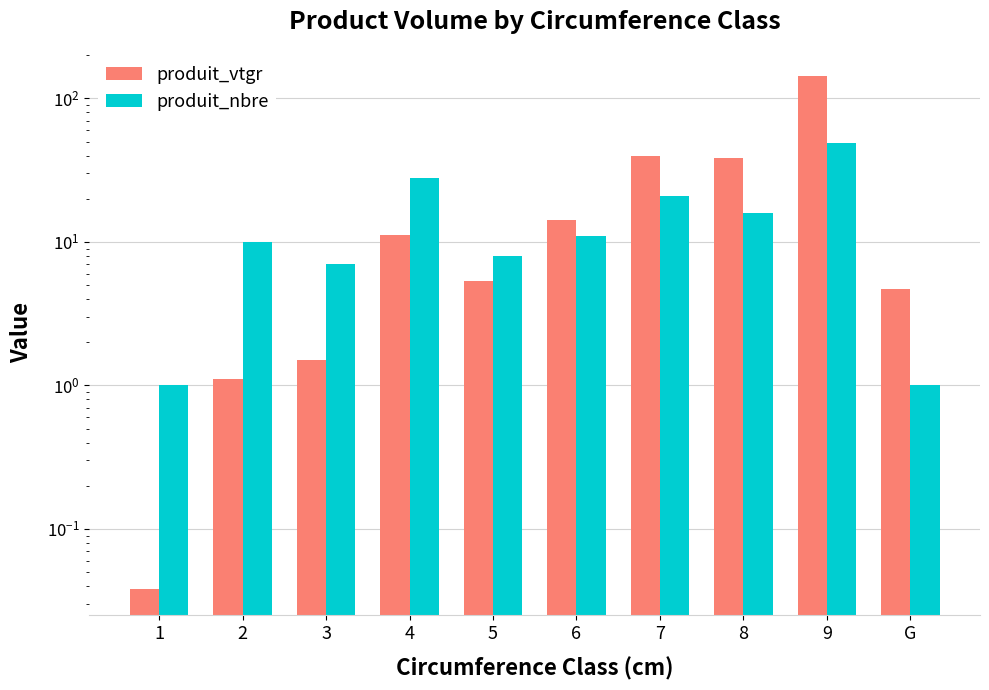

Which series has the largest total across all categories?

produit_vtgr